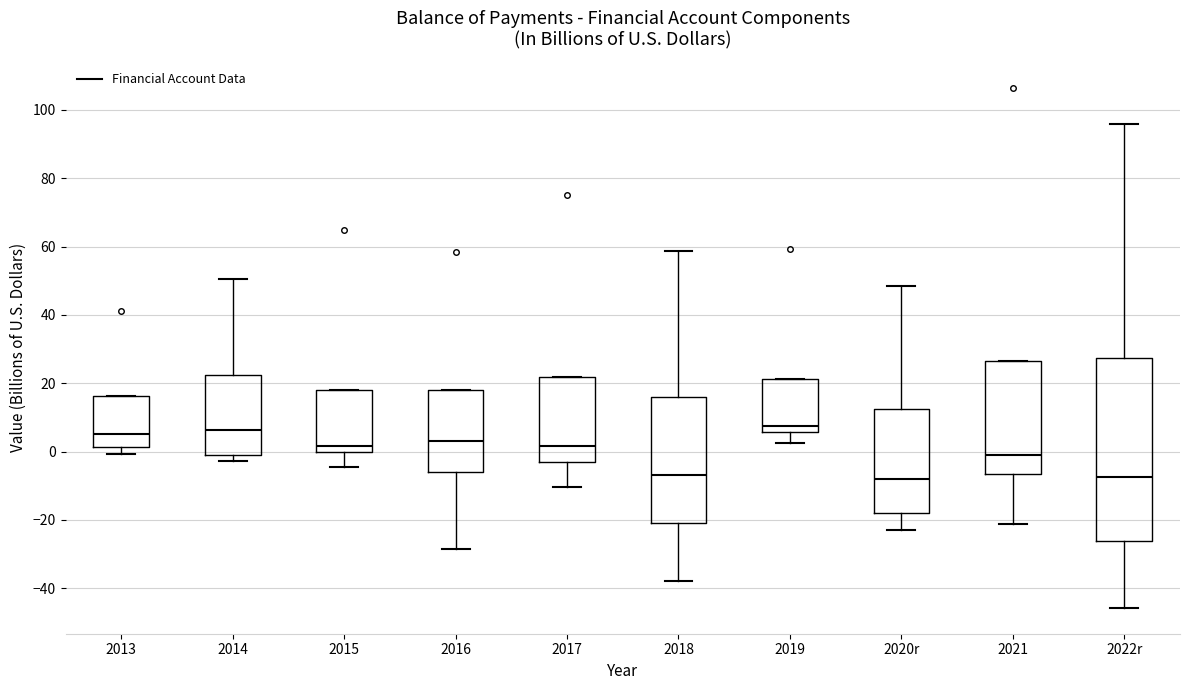

Reading left to right, read every box against the y-axis: the position of its median line, the range the box covers, and the ends of its whiskers. The values are not printed on the chart, so give them approximately, as read against the axis.

2013: median 6, box 2 to 16, whiskers 0 to 16
2014: median 6, box -2 to 22, whiskers -2 (just below the box's lower edge) to 50
2015: median 2, box 0 to 18, whiskers -4 to 18
2016: median 4, box -6 to 18, whiskers -28 to 18
2017: median 2, box -2 to 22, whiskers -10 to 22
2018: median -6, box -20 to 16, whiskers -38 to 58
2019: median 8, box 6 to 22, whiskers 2 to 22
2020r: median -8, box -18 to 12, whiskers -22 to 48
2021: median -2, box -6 to 26, whiskers -22 to 26
2022r: median -8, box -26 to 28, whiskers -46 to 96